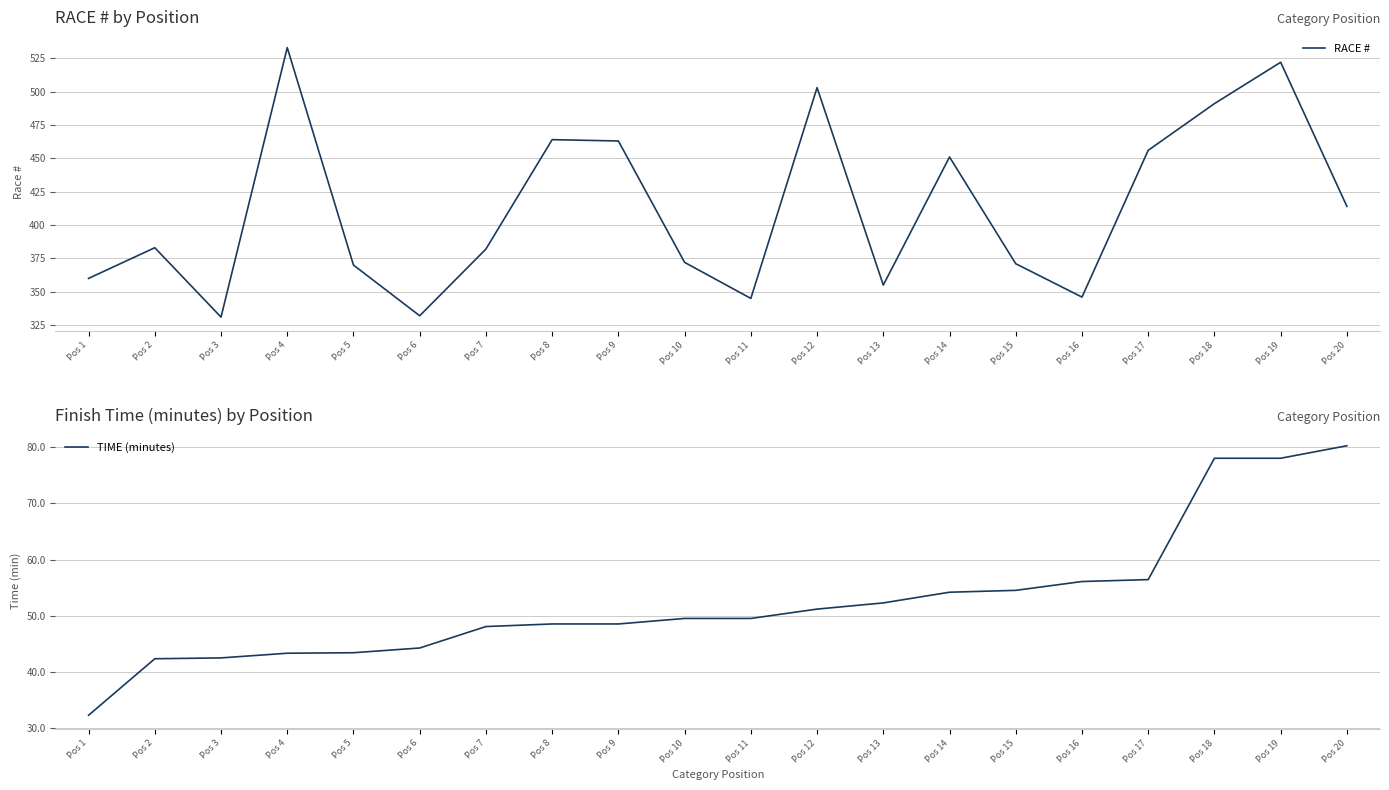

True or false: RACE # and TIME (minutes) intersect in this chart.

False